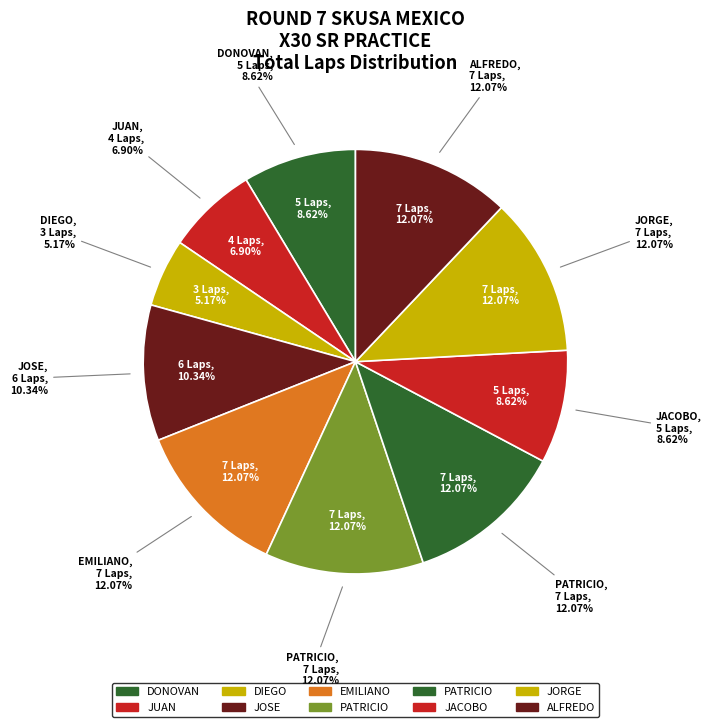

How many slices are in this pie chart?

10